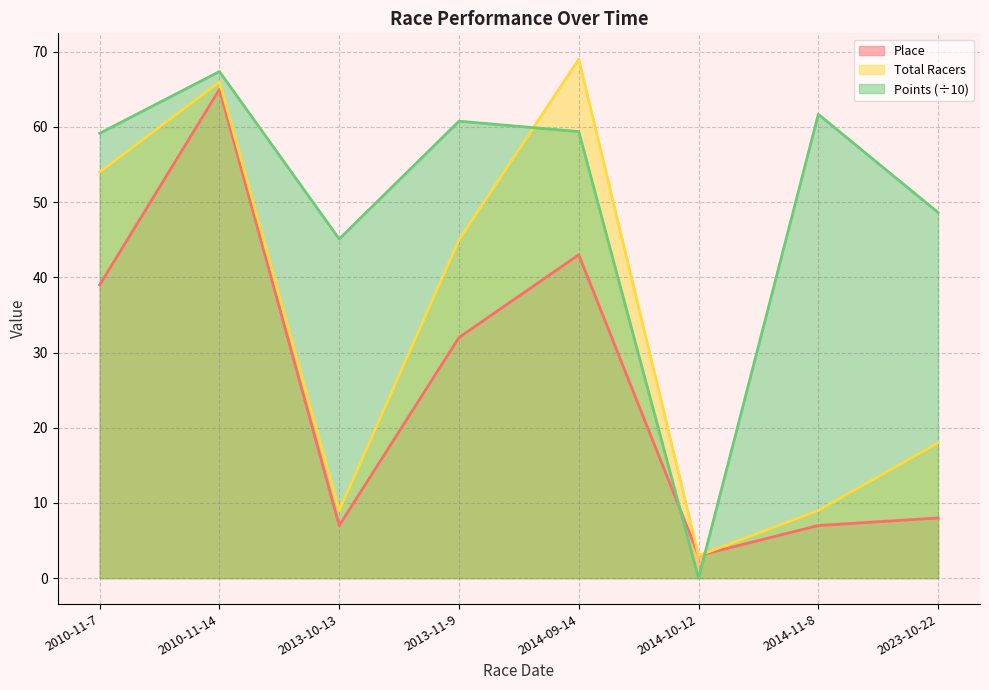

What is the label of the 2nd point from the right?

2014-11-8